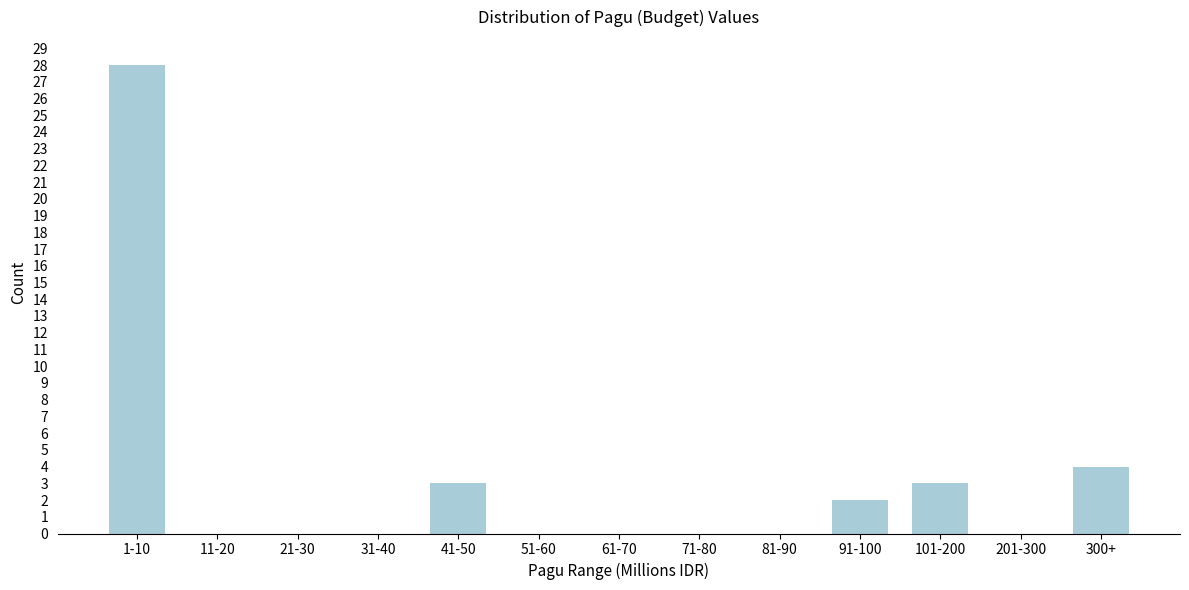

Reading left to right, list all the values displayed in this chart.

1-10=28	11-20=0	21-30=0	31-40=0	41-50=3	51-60=0	61-70=0	71-80=0	81-90=0	91-100=2	101-200=3	201-300=0	300+=4